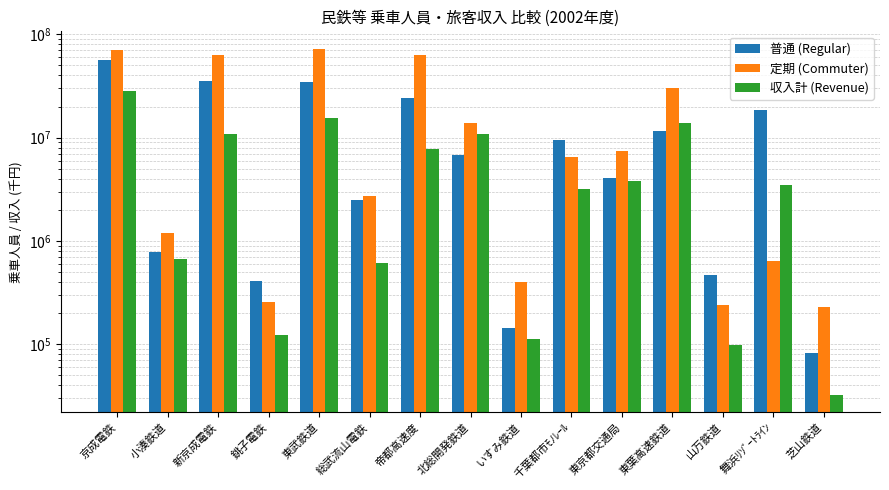

The 定期 (Commuter) series shows 114845924 at 東武鉄道. True or false?

False